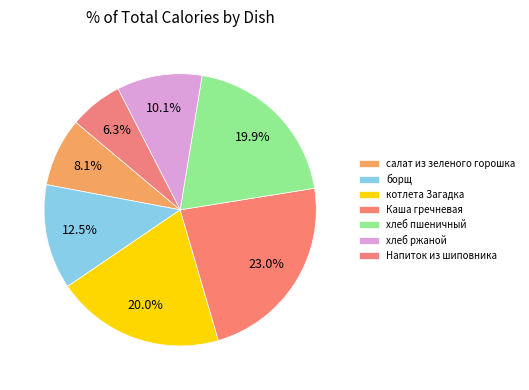

What is the smallest slice in the pie chart?

Напиток из шиповника